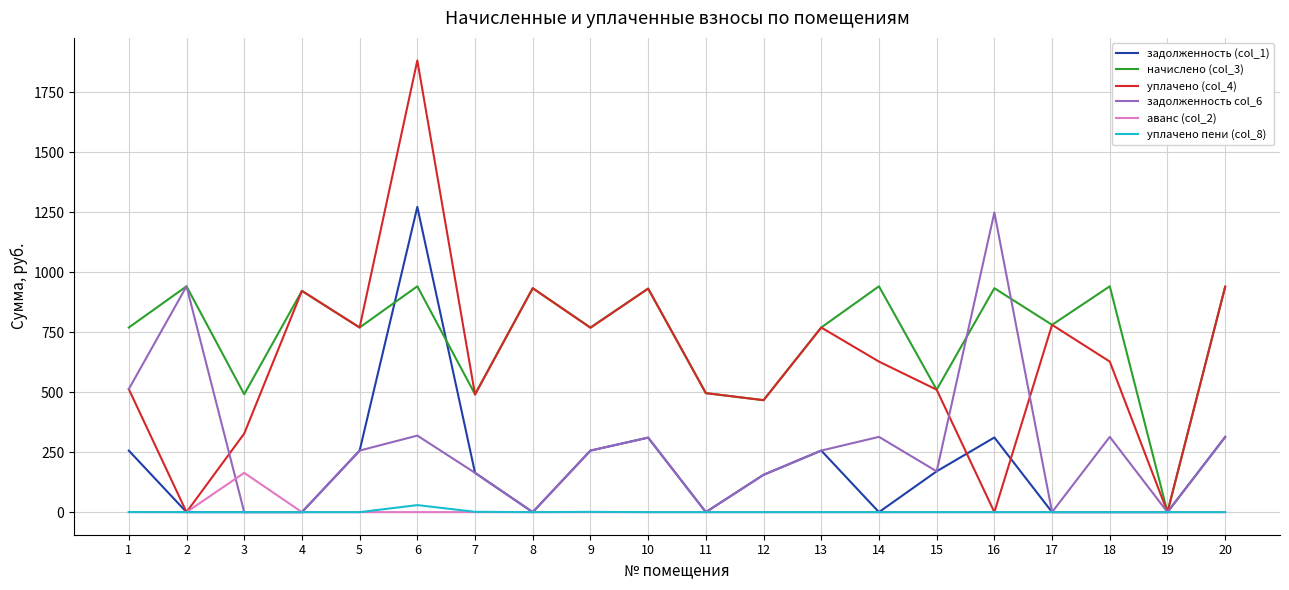

How many lines are shown in the chart?

6